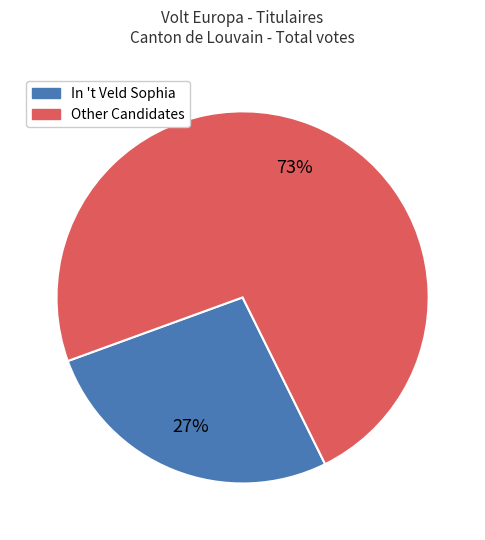

To the nearest percent, what is the average slice percentage?

50%